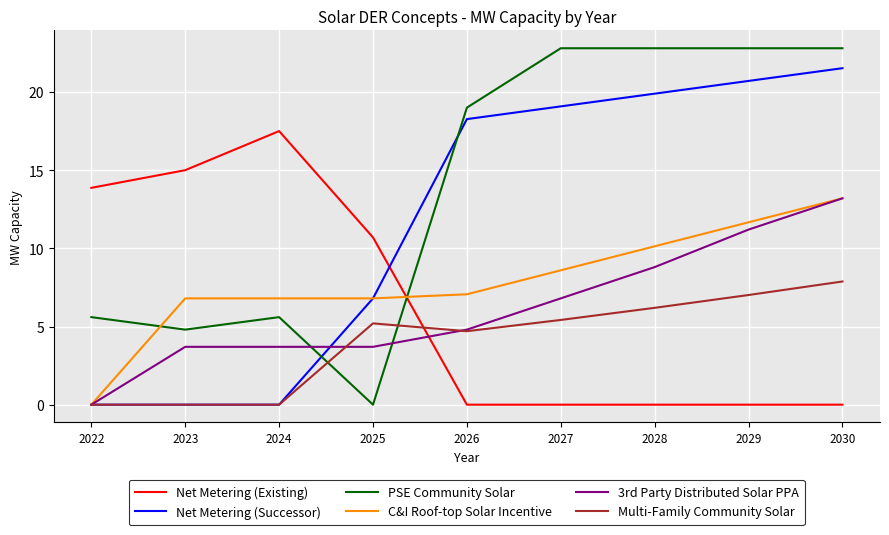

Which series has the widest spread of values?

PSE Community Solar